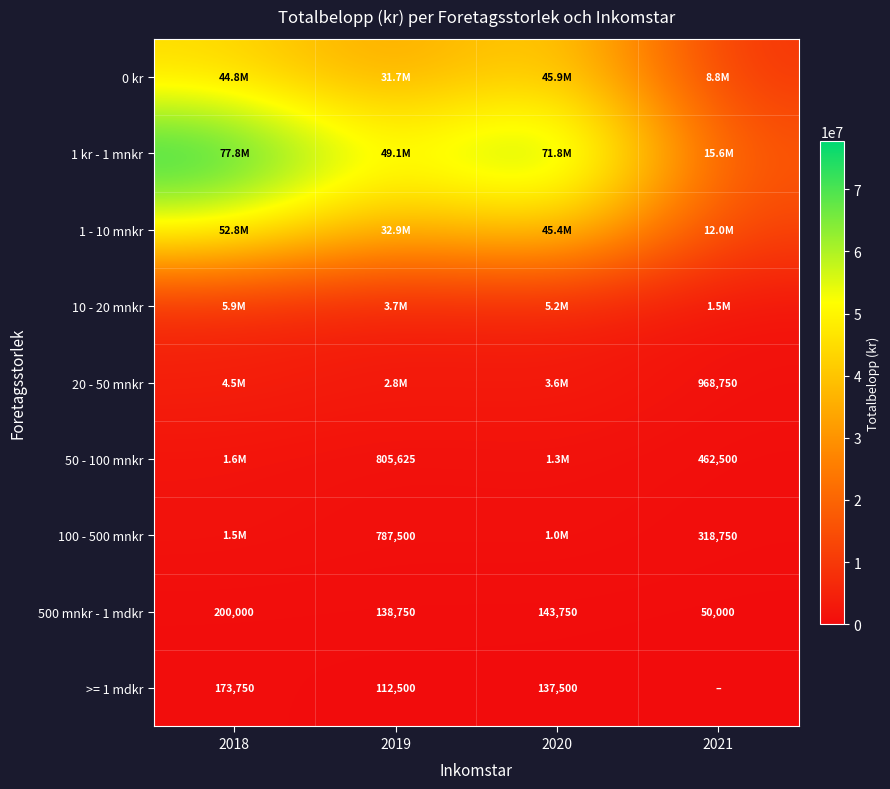

What is the difference between the maximum and minimum values in the 500 mnkr - 1 mdkr series?

150000